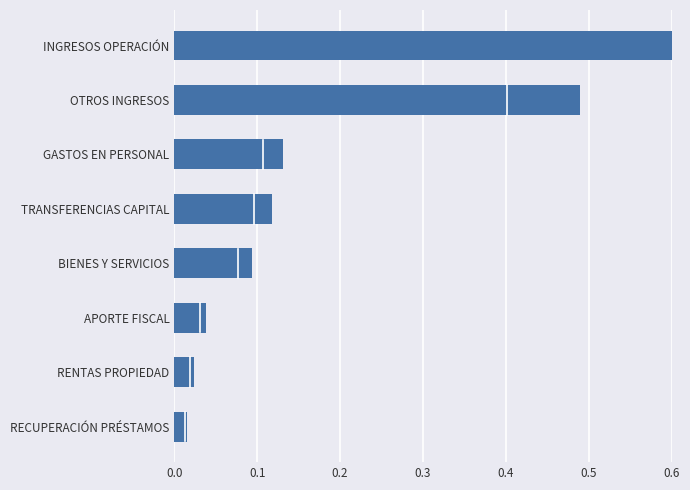

True or false: the data shows 0.0 at RECUPERACIÓN PRÉSTAMOS.

True